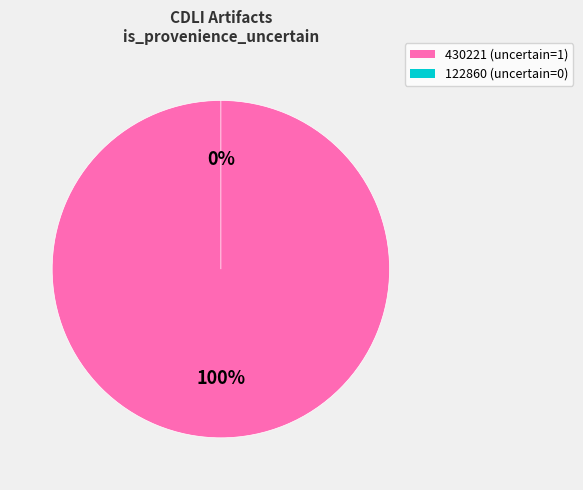

Which category has the biggest portion of the pie?

430221